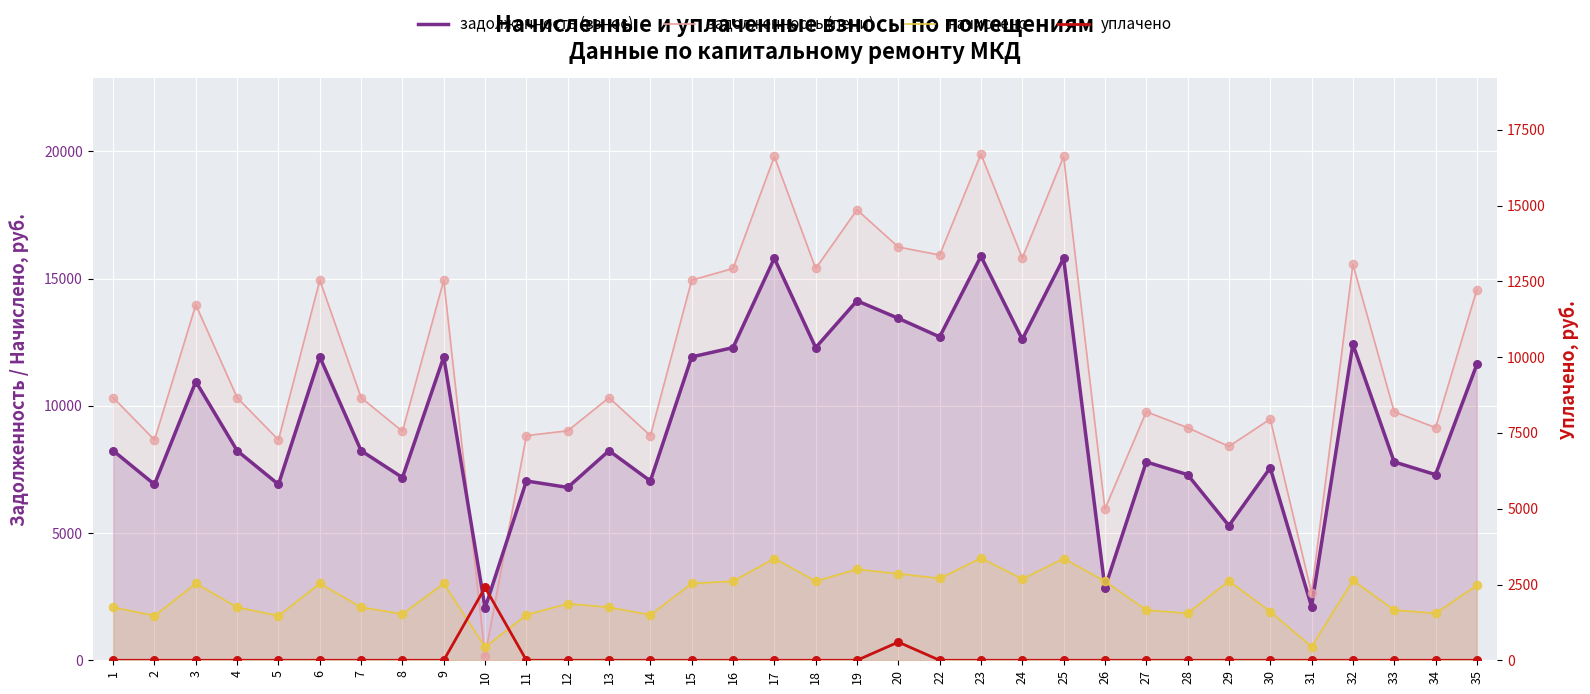

At which category is the sum across all series the highest?

23